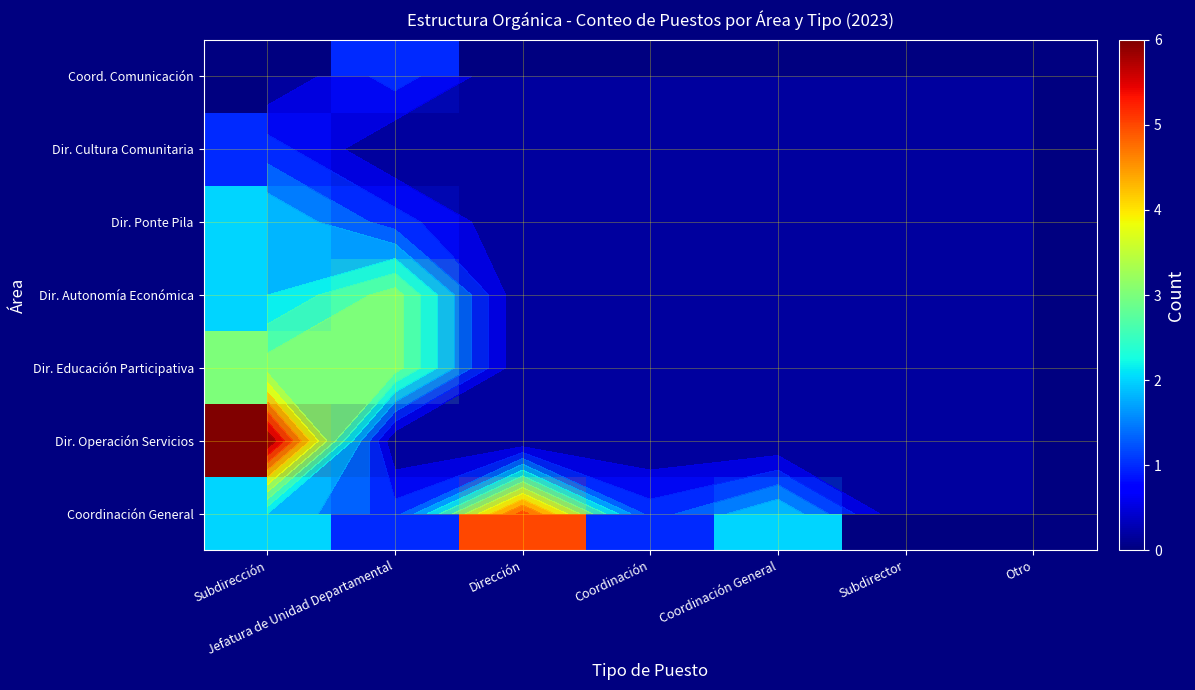

How many distinct data groups are displayed?

7